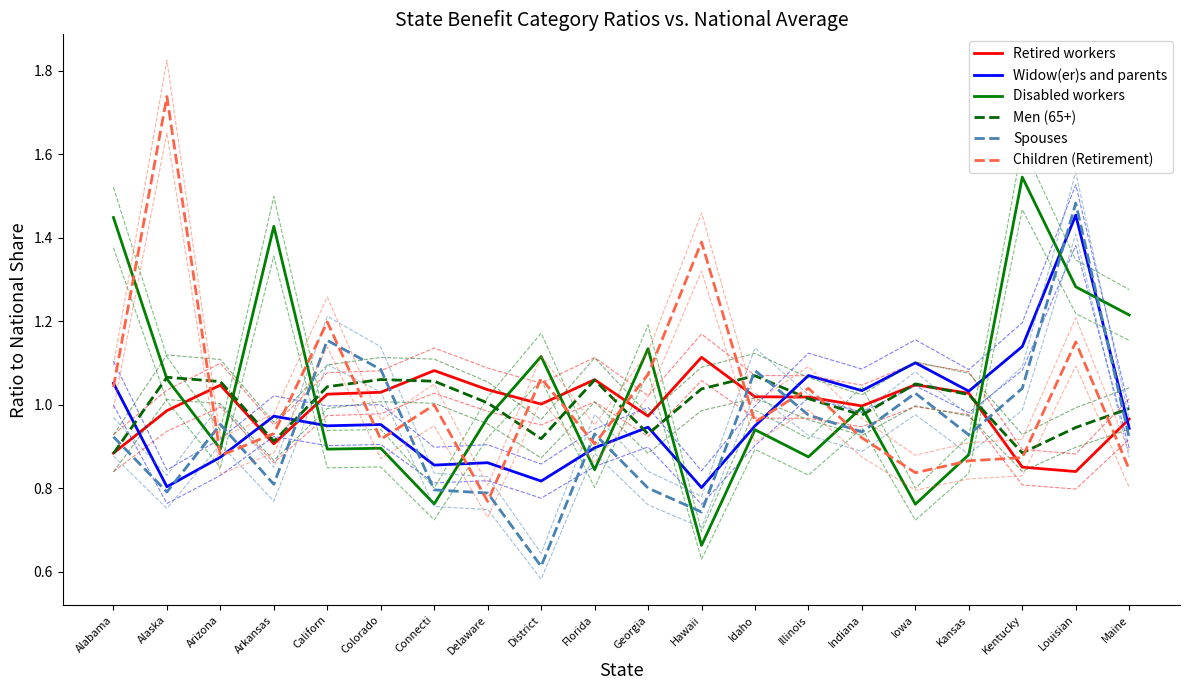

Where is the first local maximum for Widow(er)s and parents?

Arkansas